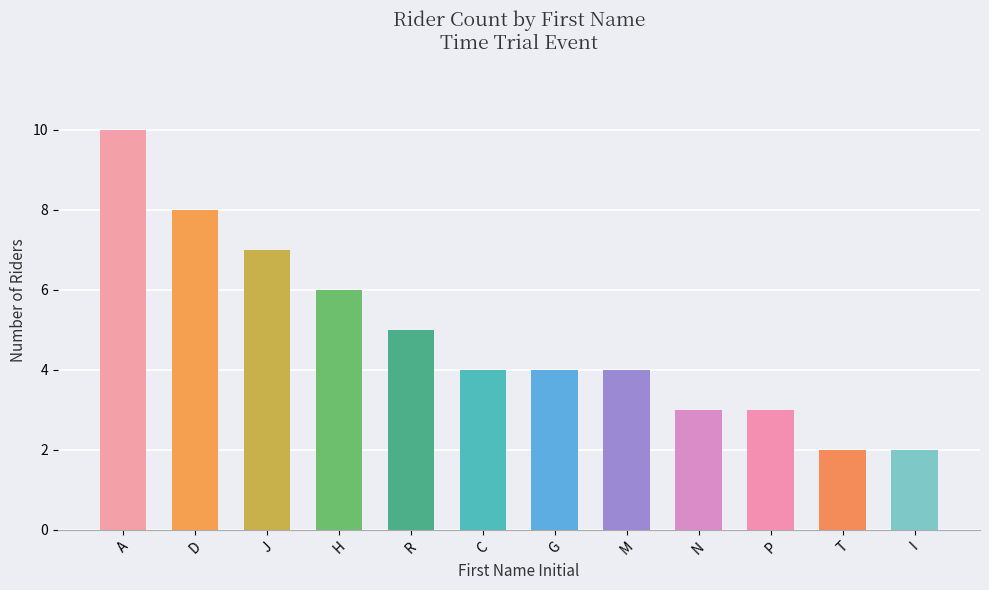

What is the maximum value shown in the chart?

10